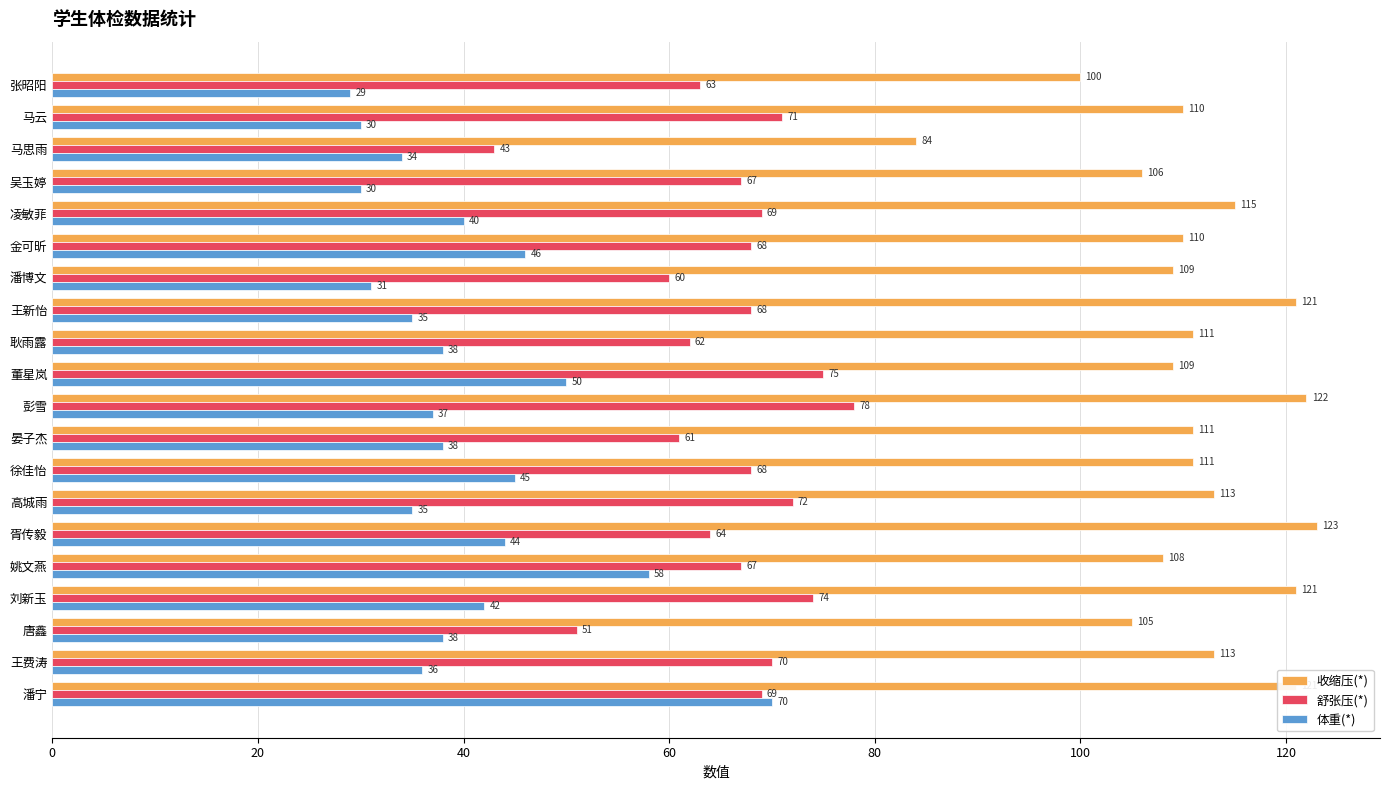

True or false: 收缩压(*) has a value of 168 at 潘博文.

False